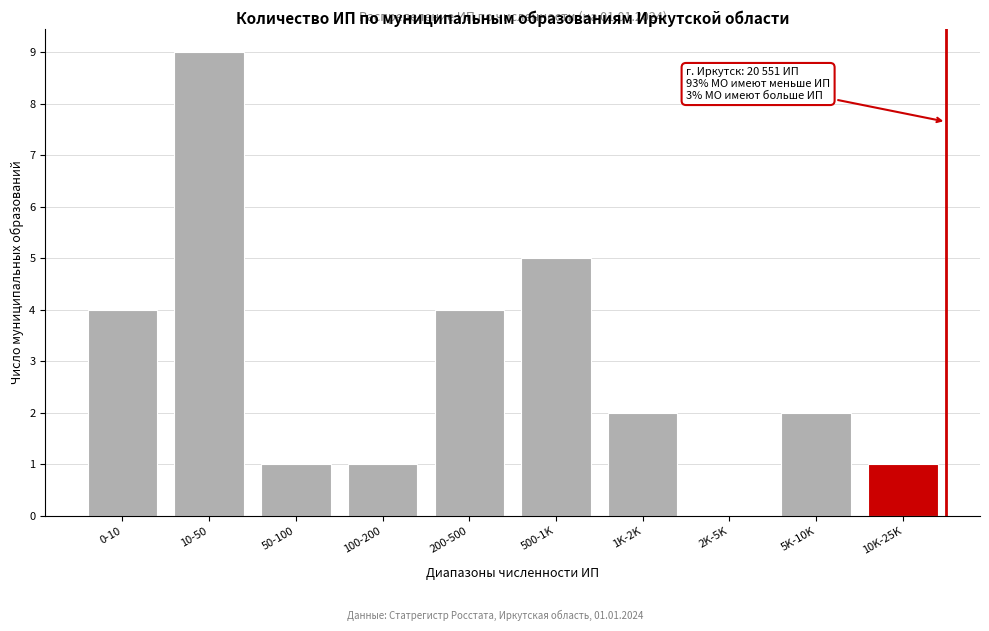

Reading left to right, extract all data points from this chart.

0-10=4	10-50=9	50-100=1	100-200=1	200-500=4	500-1K=5	1K-2K=2	2K-5K=0	5K-10K=2	10K-25K=1